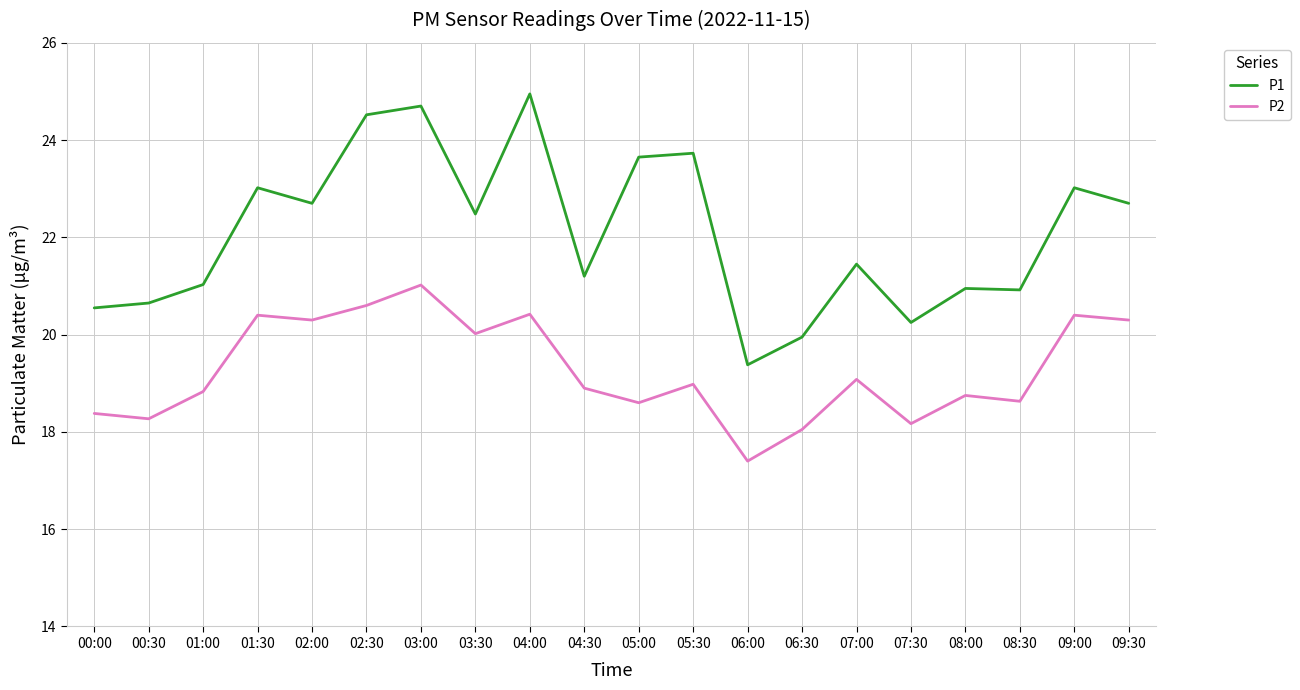

How many interior local peaks does the P2 series have?

7